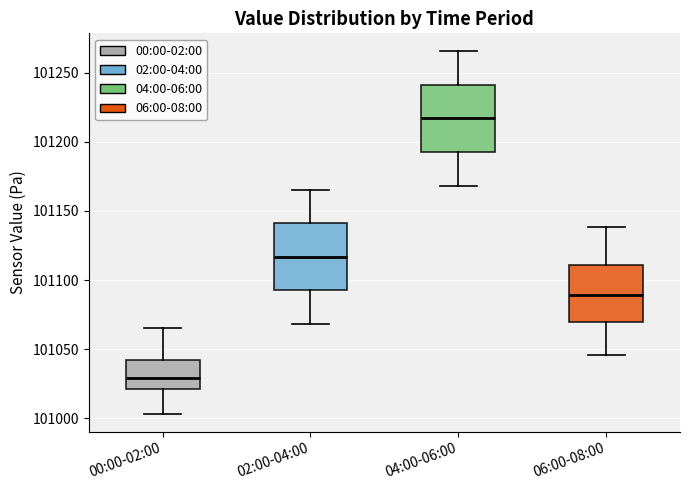

Where does the median line of the box for 06:00-08:00 sit on the y-axis? The values are not printed on the chart, so give them approximately, as read against the axis.

101090